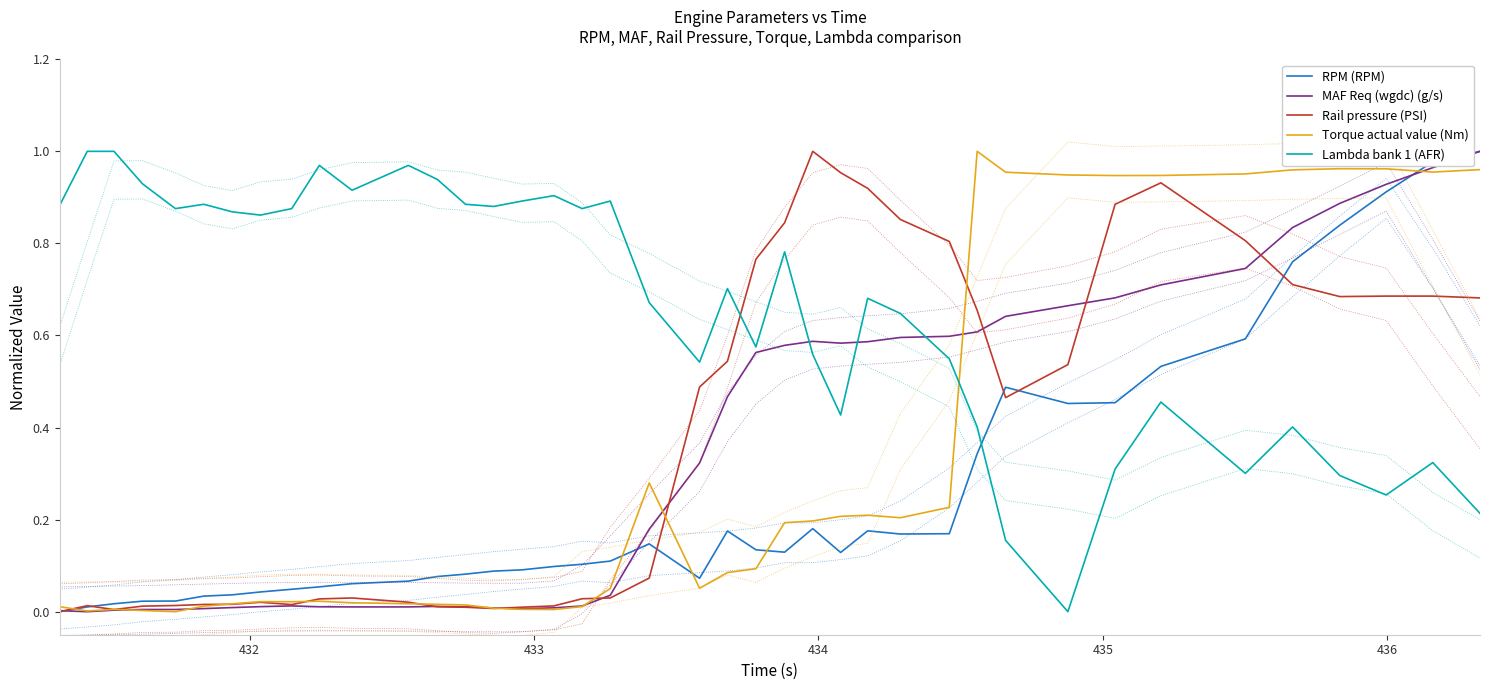

True or false: Rail pressure (PSI) and Lambda bank 1 (AFR) cross at least once.

True